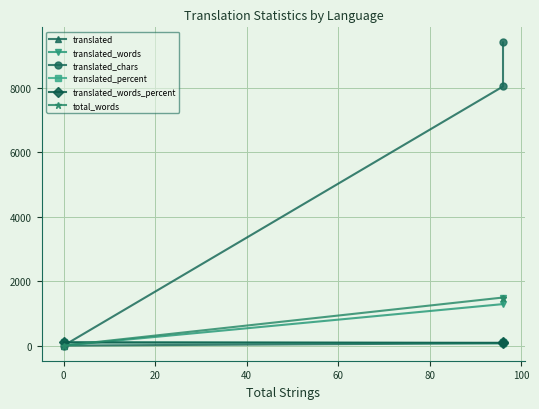

Is the value of translated at 0 greater than the value of translated_chars at 20?

No